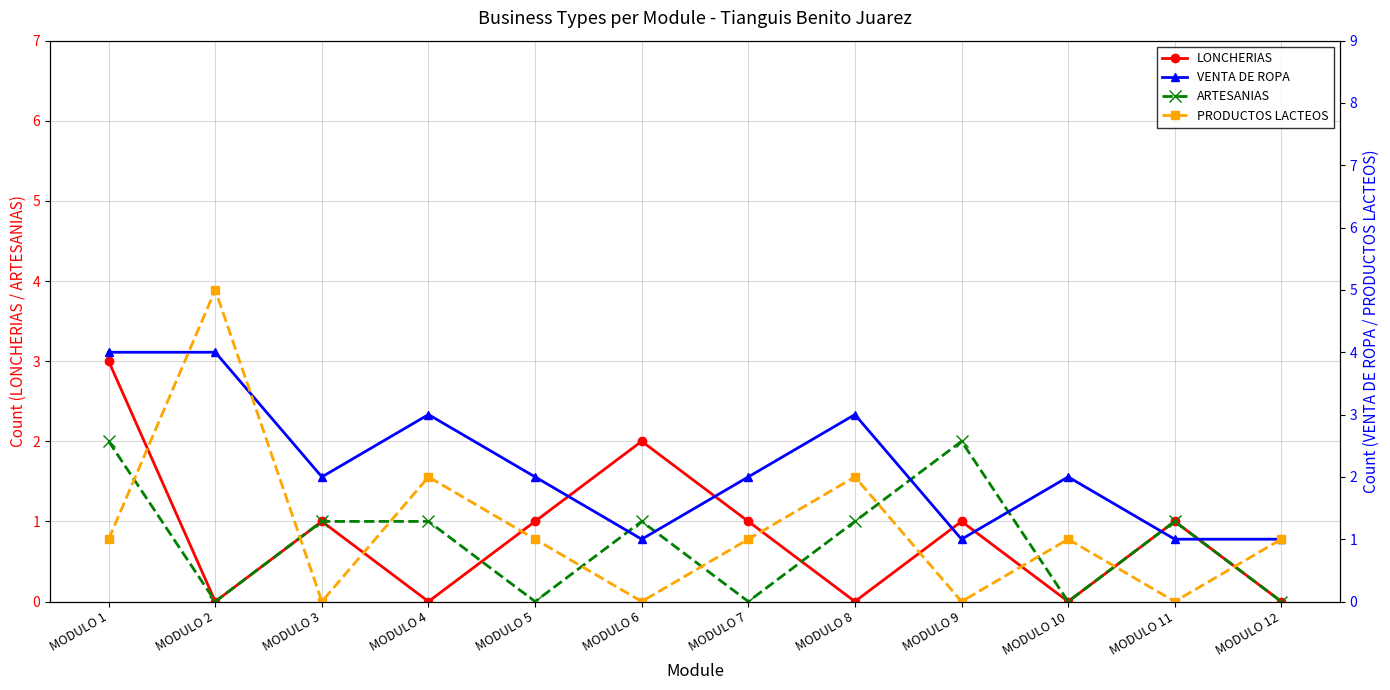

List the labels in order of PRODUCTOS LACTEOS value, largest first.

MODULO 2, MODULO 4, MODULO 8, MODULO 1, MODULO 5, MODULO 7, MODULO 10, MODULO 12, MODULO 3, MODULO 6, MODULO 9, MODULO 11